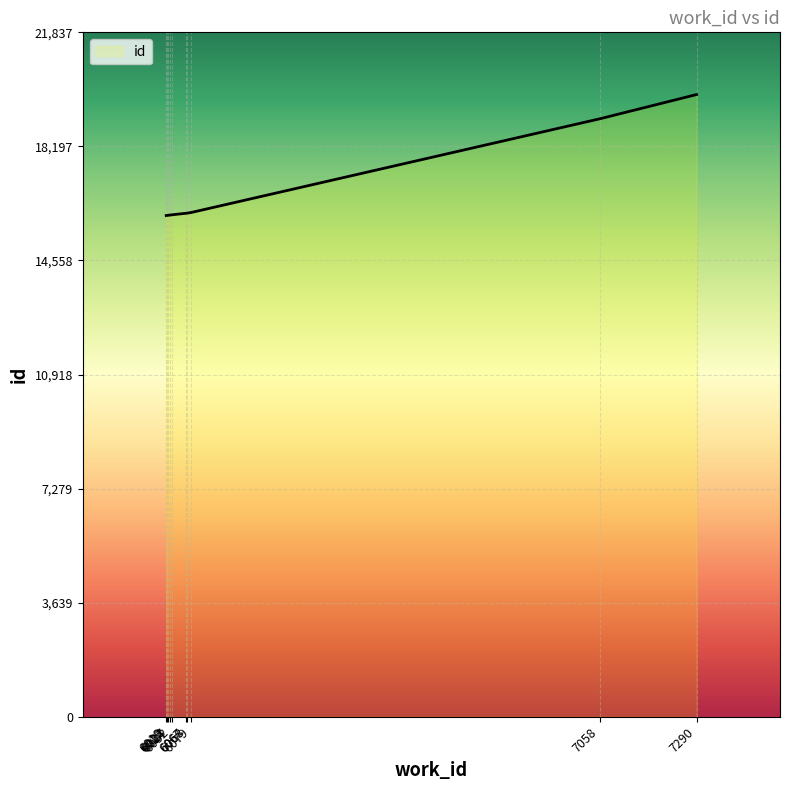

At which category does the chart reach its peak across all series?

7290